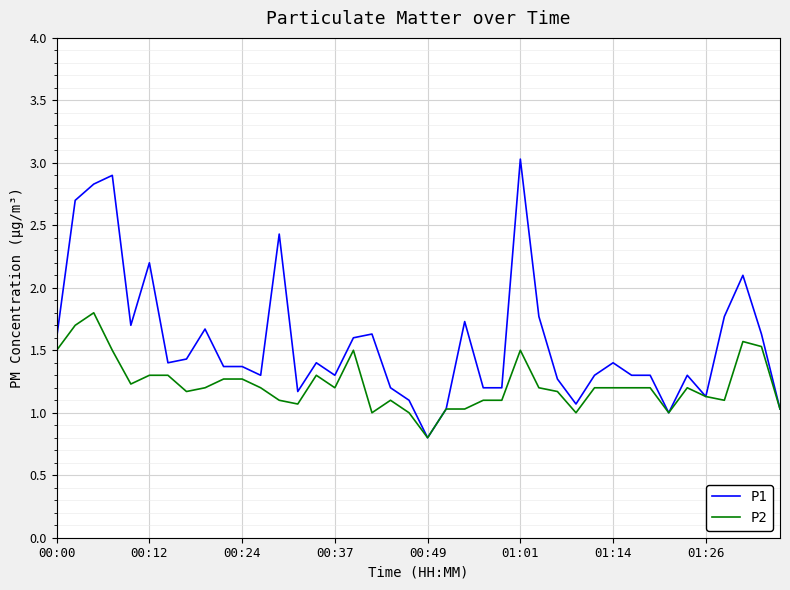

Which series has the largest range (max minus min)?

P1